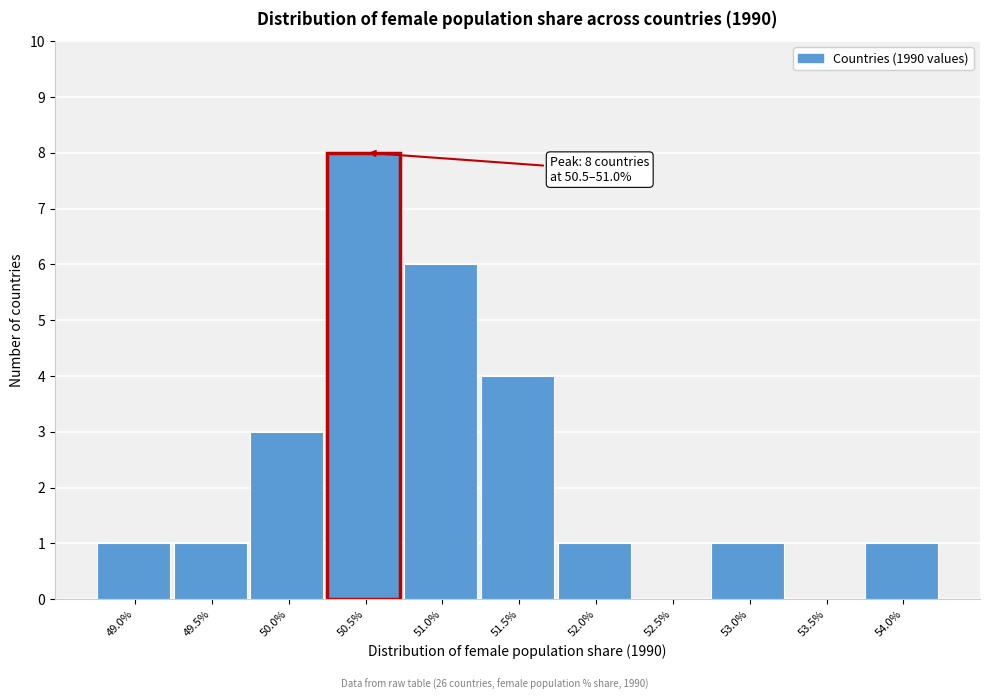

Reading right to left, extract all data points from this chart.

54.0%=1	53.5%=0	53.0%=1	52.5%=0	52.0%=1	51.5%=4	51.0%=6	50.5%=8	50.0%=3	49.5%=1	49.0%=1